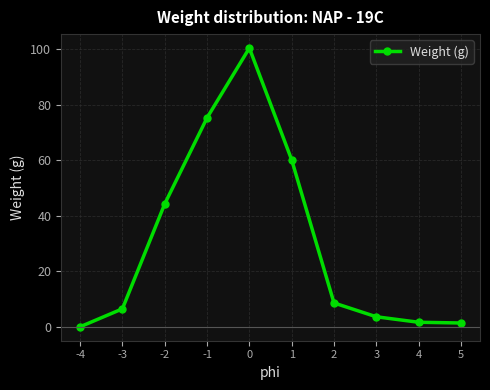

The chart shows a value of 100.5 at 0. True or false?

True